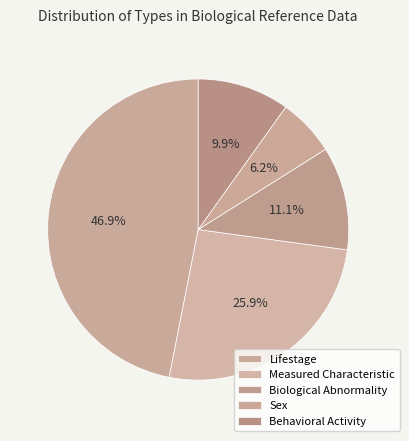

How much of the chart is everything except Lifestage?

53.1%